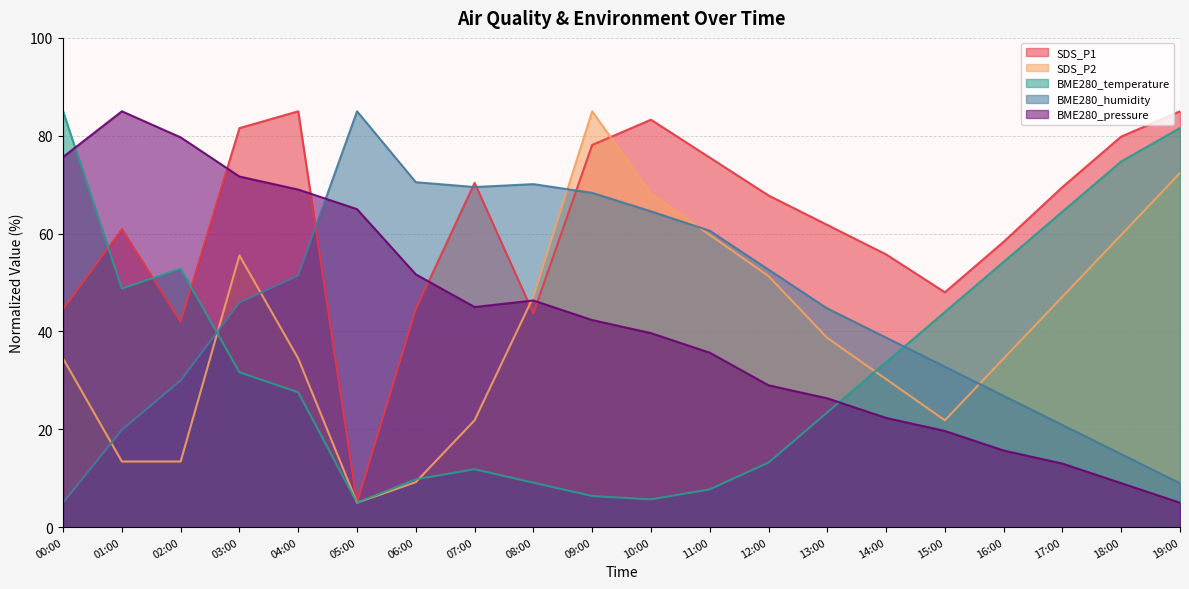

Read the SDS_P1 value at 19:00.

85.0